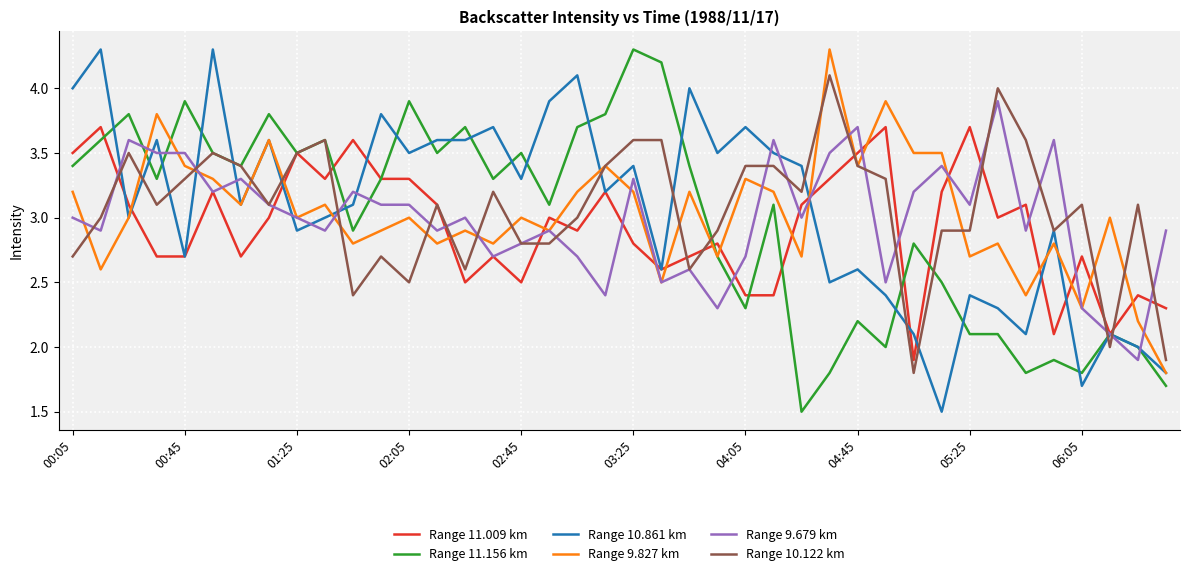

Reading right to left, list all the values displayed in this chart.

Range 11.009 km: 2.3	2.4	2.1	2.7	2.1	3.1	3.0	3.7	3.2	1.9	3.7	3.5	3.3	3.1	2.4	2.4	2.8	2.7	2.6	2.8	3.2	2.9	3.0	2.5	2.7	2.5	3.1	3.3	3.3	3.6	3.3	3.5	3.0	2.7	3.2	2.7	2.7	3.1	3.7	3.5
Range 11.156 km: 1.7	2.0	2.1	1.8	1.9	1.8	2.1	2.1	2.5	2.8	2.0	2.2	1.8	1.5	3.1	2.3	2.7	3.4	4.2	4.3	3.8	3.7	3.1	3.5	3.3	3.7	3.5	3.9	3.3	2.9	3.6	3.5	3.8	3.4	3.5	3.9	3.3	3.8	3.6	3.4
Range 10.861 km: 1.8	2.0	2.1	1.7	2.9	2.1	2.3	2.4	1.5	2.1	2.4	2.6	2.5	3.4	3.5	3.7	3.5	4.0	2.6	3.4	3.2	4.1	3.9	3.3	3.7	3.6	3.6	3.5	3.8	3.1	3.0	2.9	3.6	3.1	4.3	2.7	3.6	3.0	4.3	4.0
Range 9.827 km: 1.8	2.2	3.0	2.3	2.8	2.4	2.8	2.7	3.5	3.5	3.9	3.4	4.3	2.7	3.2	3.3	2.7	3.2	2.5	3.2	3.4	3.2	2.9	3.0	2.8	2.9	2.8	3.0	2.9	2.8	3.1	3.0	3.6	3.1	3.3	3.4	3.8	3.0	2.6	3.2
Range 9.679 km: 2.9	1.9	2.1	2.3	3.6	2.9	3.9	3.1	3.4	3.2	2.5	3.7	3.5	3.0	3.6	2.7	2.3	2.6	2.5	3.3	2.4	2.7	2.9	2.8	2.7	3.0	2.9	3.1	3.1	3.2	2.9	3.0	3.1	3.3	3.2	3.5	3.5	3.6	2.9	3.0
Range 10.122 km: 1.9	3.1	2.0	3.1	2.9	3.6	4.0	2.9	2.9	1.8	3.3	3.4	4.1	3.2	3.4	3.4	2.9	2.6	3.6	3.6	3.4	3.0	2.8	2.8	3.2	2.6	3.1	2.5	2.7	2.4	3.6	3.5	3.1	3.4	3.5	3.3	3.1	3.5	3.0	2.7